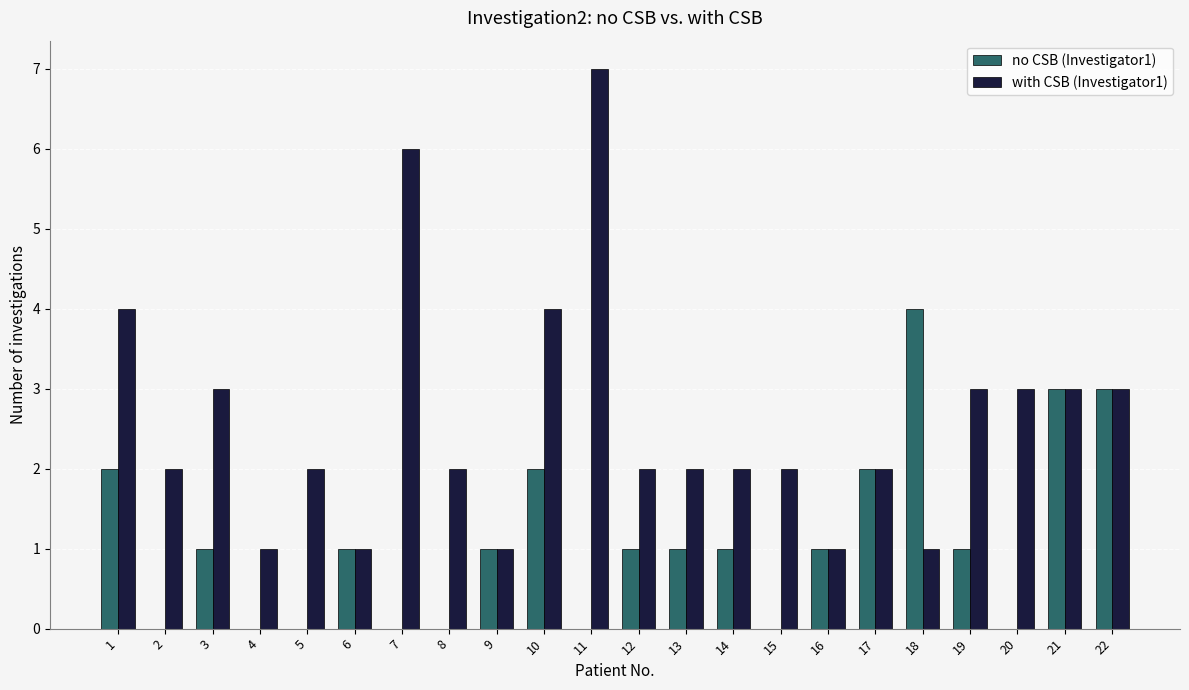

Which series changed the most between 7 and 16?

with CSB (Investigator1)